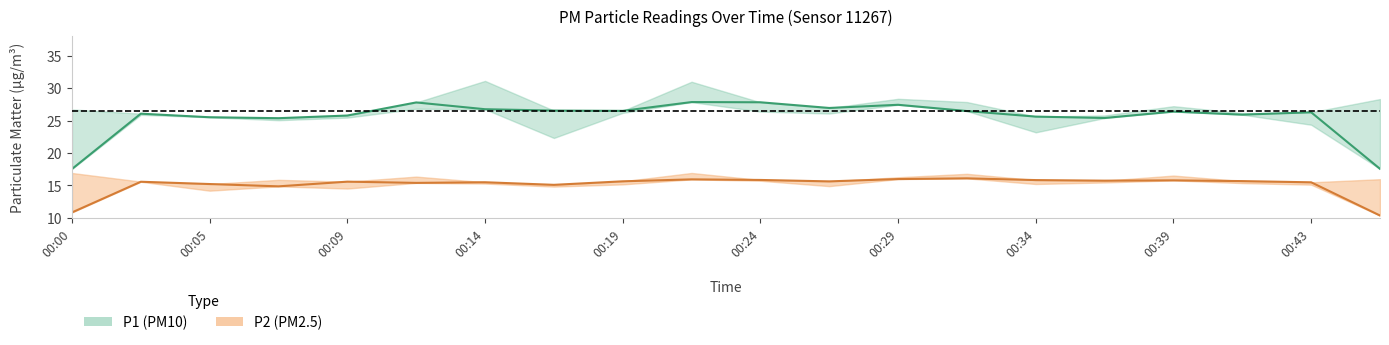

Which series has the widest spread of values?

P1